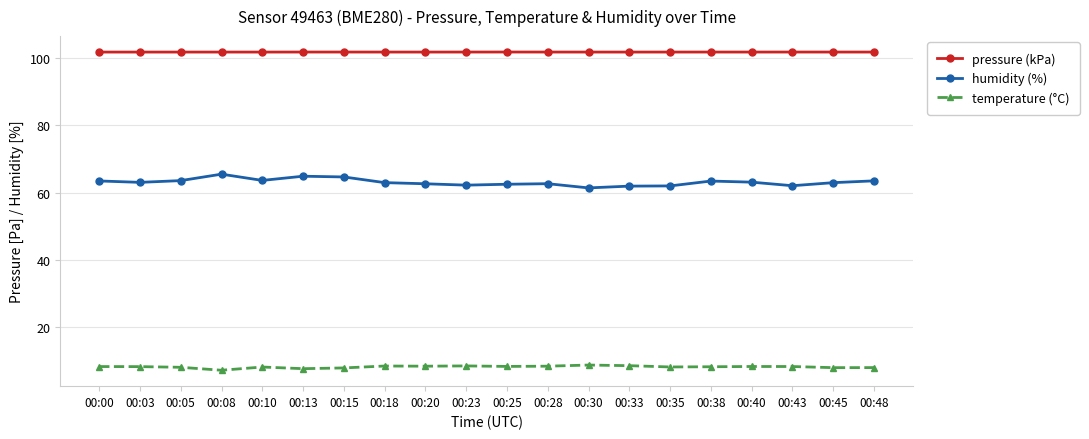

True or false: humidity (%) and pressure (kPa) intersect in this chart.

False